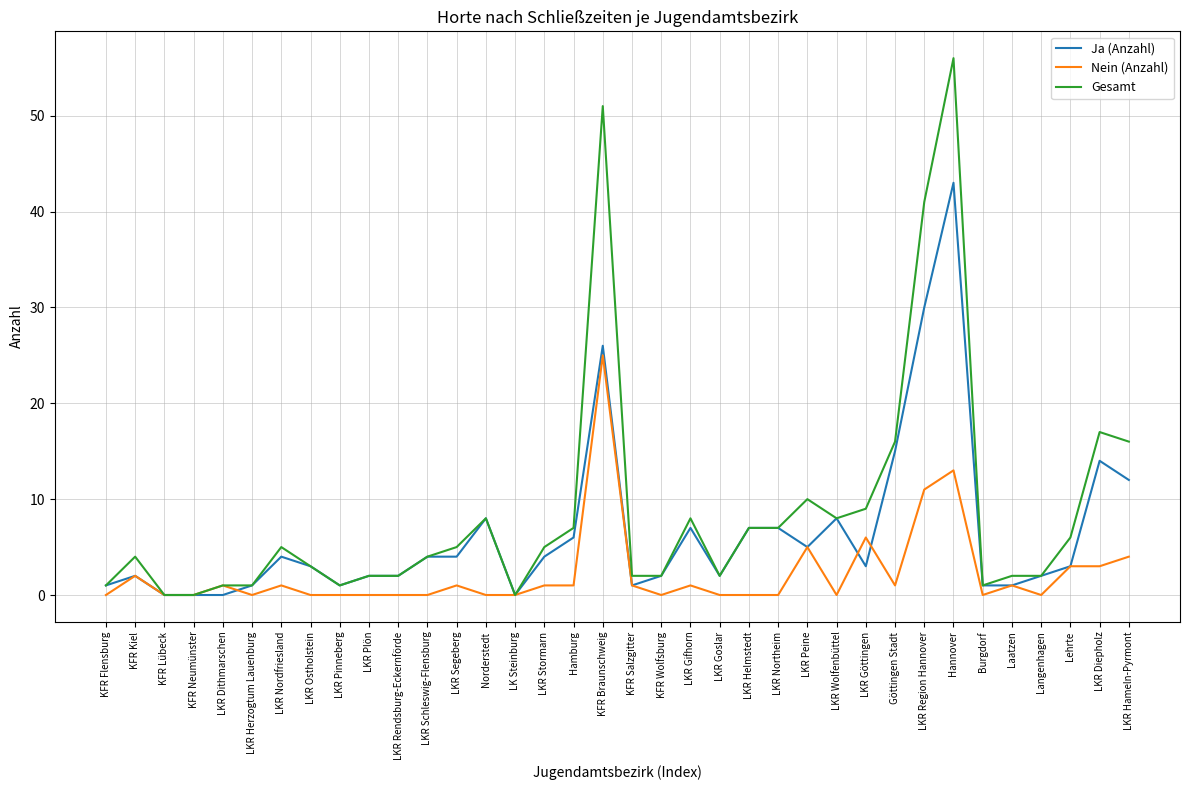

Reading left to right, transcribe all the data shown in this chart.

Ja (Anzahl): KFR Flensburg=1	KFR Kiel=2	KFR Lübeck=0	KFR Neumünster=0	LKR Dithmarschen=0	LKR Herzogtum Lauenburg=1	LKR Nordfriesland=4	LKR Ostholstein=3	LKR Pinneberg=1	LKR Plön=2	LKR Rendsburg-Eckernförde=2	LKR Schleswig-Flensburg=4	LKR Segeberg=4	Norderstedt=8	LK Steinburg=0	LKR Stormarn=4	Hamburg=6	KFR Braunschweig=26	KFR Salzgitter=1	KFR Wolfsburg=2	LKR Gifhorn=7	LKR Goslar=2	LKR Helmstedt=7	LKR Northeim=7	LKR Peine=5	LKR Wolfenbüttel=8	LKR Göttingen=3	Göttingen Stadt=15	LKR Region Hannover=30	Hannover=43	Burgdorf=1	Laatzen=1	Langenhagen=2	Lehrte=3	LKR Diepholz=14	LKR Hameln-Pyrmont=12
Nein (Anzahl): KFR Flensburg=0	KFR Kiel=2	KFR Lübeck=0	KFR Neumünster=0	LKR Dithmarschen=1	LKR Herzogtum Lauenburg=0	LKR Nordfriesland=1	LKR Ostholstein=0	LKR Pinneberg=0	LKR Plön=0	LKR Rendsburg-Eckernförde=0	LKR Schleswig-Flensburg=0	LKR Segeberg=1	Norderstedt=0	LK Steinburg=0	LKR Stormarn=1	Hamburg=1	KFR Braunschweig=25	KFR Salzgitter=1	KFR Wolfsburg=0	LKR Gifhorn=1	LKR Goslar=0	LKR Helmstedt=0	LKR Northeim=0	LKR Peine=5	LKR Wolfenbüttel=0	LKR Göttingen=6	Göttingen Stadt=1	LKR Region Hannover=11	Hannover=13	Burgdorf=0	Laatzen=1	Langenhagen=0	Lehrte=3	LKR Diepholz=3	LKR Hameln-Pyrmont=4
Gesamt: KFR Flensburg=1	KFR Kiel=4	KFR Lübeck=0	KFR Neumünster=0	LKR Dithmarschen=1	LKR Herzogtum Lauenburg=1	LKR Nordfriesland=5	LKR Ostholstein=3	LKR Pinneberg=1	LKR Plön=2	LKR Rendsburg-Eckernförde=2	LKR Schleswig-Flensburg=4	LKR Segeberg=5	Norderstedt=8	LK Steinburg=0	LKR Stormarn=5	Hamburg=7	KFR Braunschweig=51	KFR Salzgitter=2	KFR Wolfsburg=2	LKR Gifhorn=8	LKR Goslar=2	LKR Helmstedt=7	LKR Northeim=7	LKR Peine=10	LKR Wolfenbüttel=8	LKR Göttingen=9	Göttingen Stadt=16	LKR Region Hannover=41	Hannover=56	Burgdorf=1	Laatzen=2	Langenhagen=2	Lehrte=6	LKR Diepholz=17	LKR Hameln-Pyrmont=16